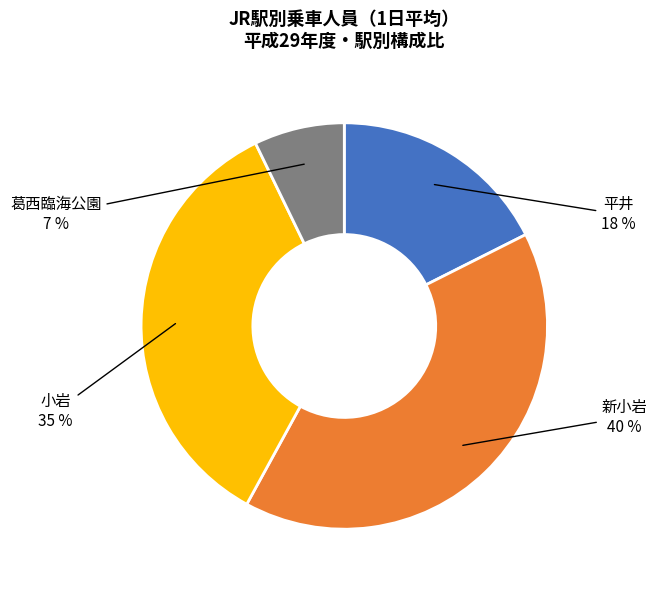

Combined, do 葛西臨海公園 and 新小岩 account for over 50%?

No